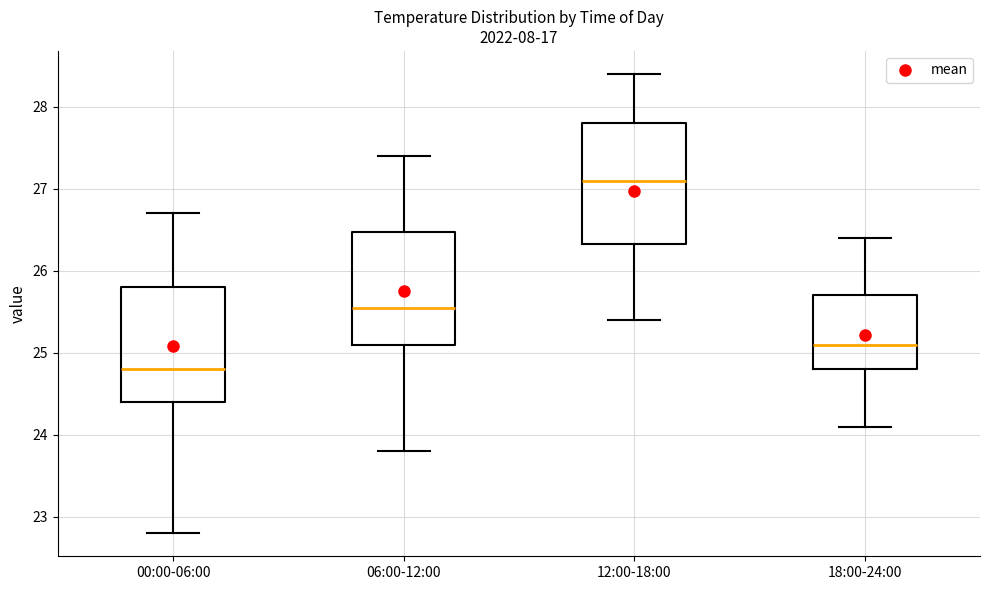

Where does the lower whisker of the box for 00:00-06:00 end on the y-axis? The values are not printed on the chart, so give them approximately, as read against the axis.

22.8